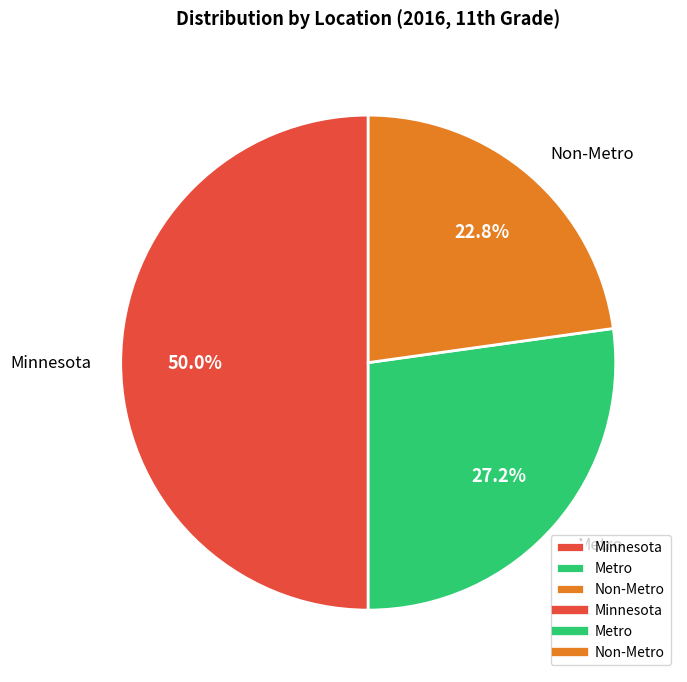

To the nearest percent, what percentage of the pie is Metro?

27%